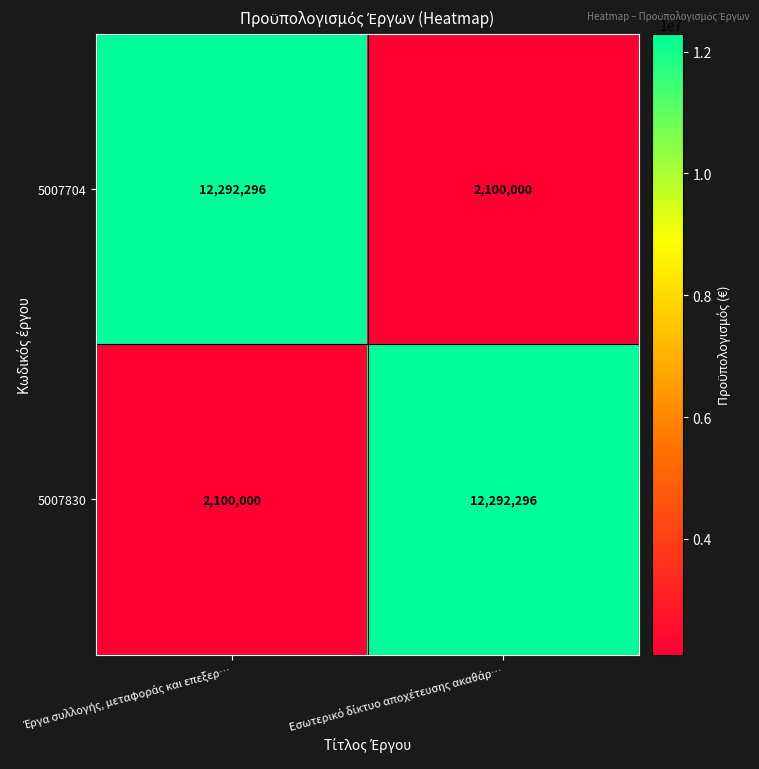

What is the highest value of the 5007704 series?

12292296